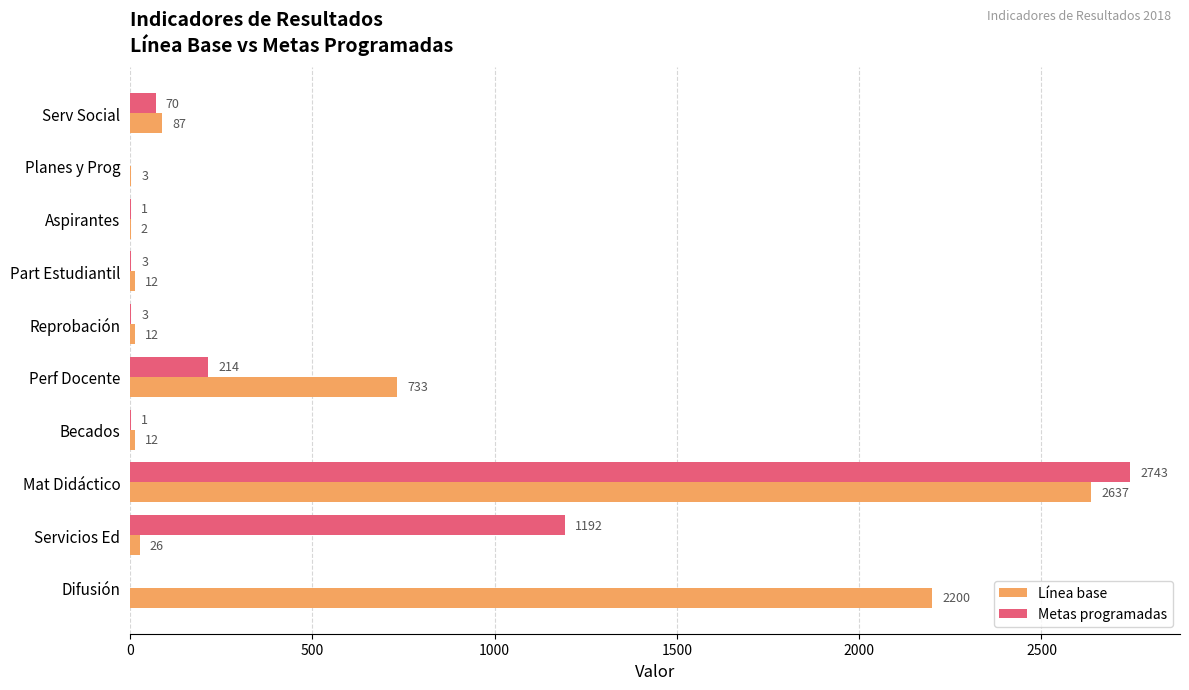

What is the maximum value shown in the chart?

2743